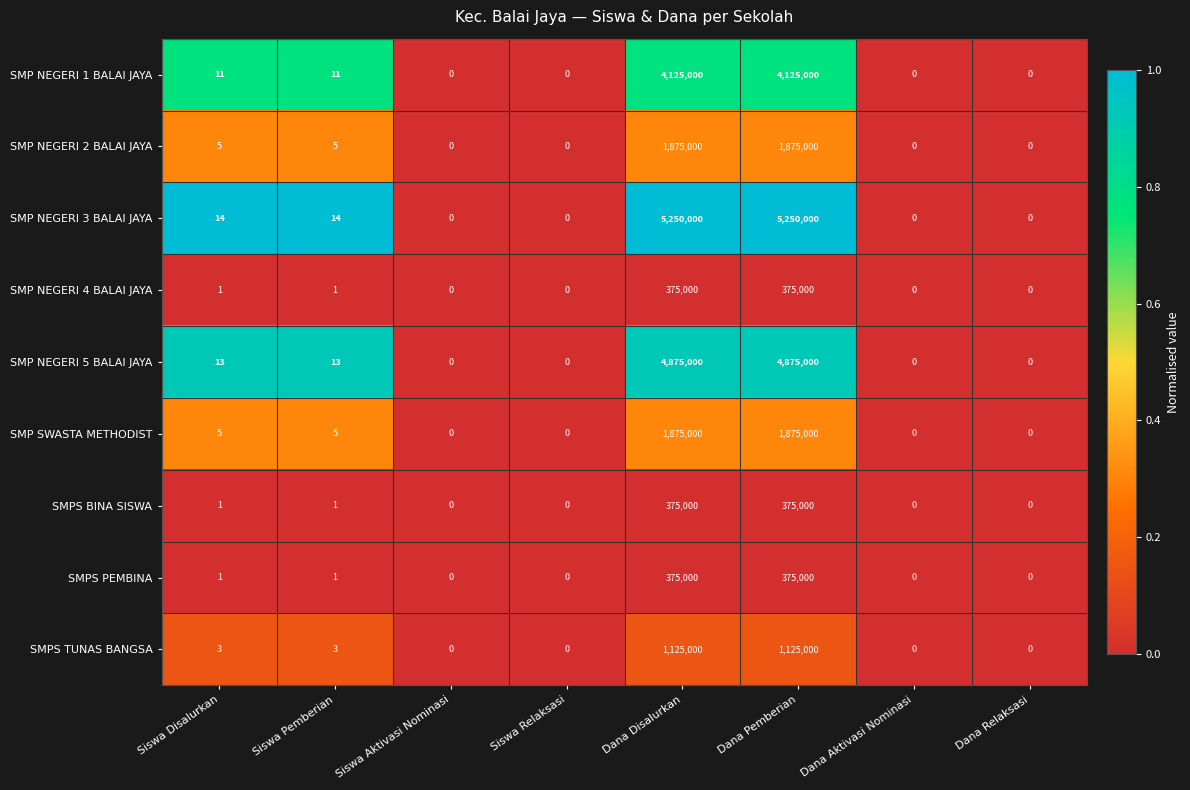

Which series has the largest total across all categories?

SMP NEGERI 3 BALAI JAYA